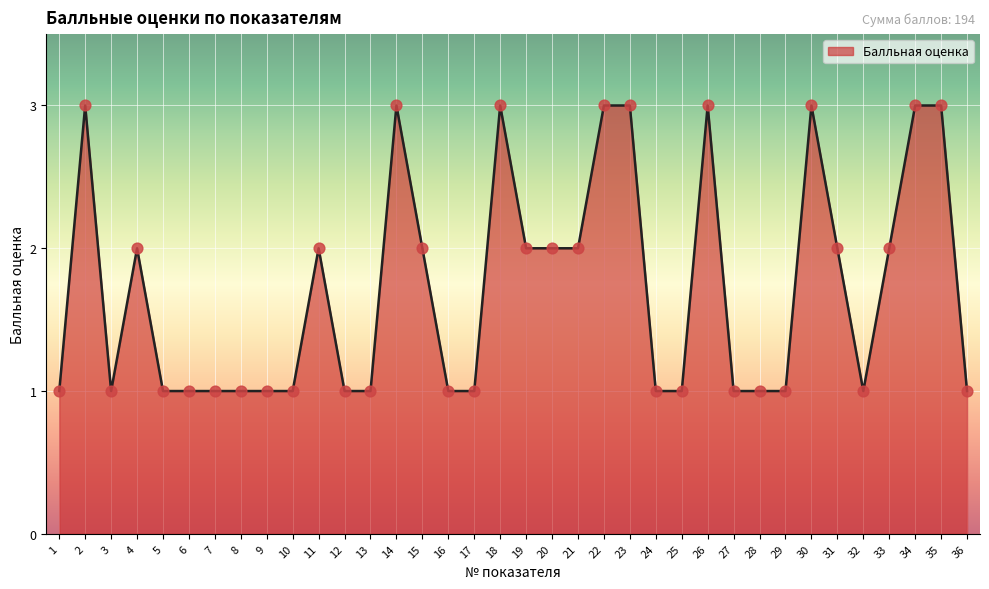

What is the change in value from 1 to 20?

+1